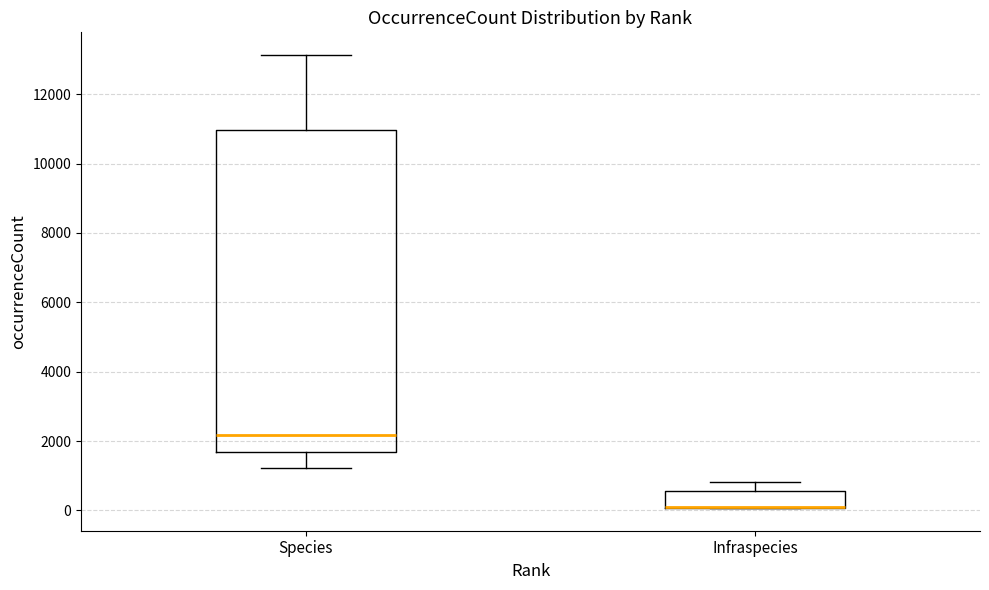

Which box is the tallest, from its lower edge to its upper edge?

Species